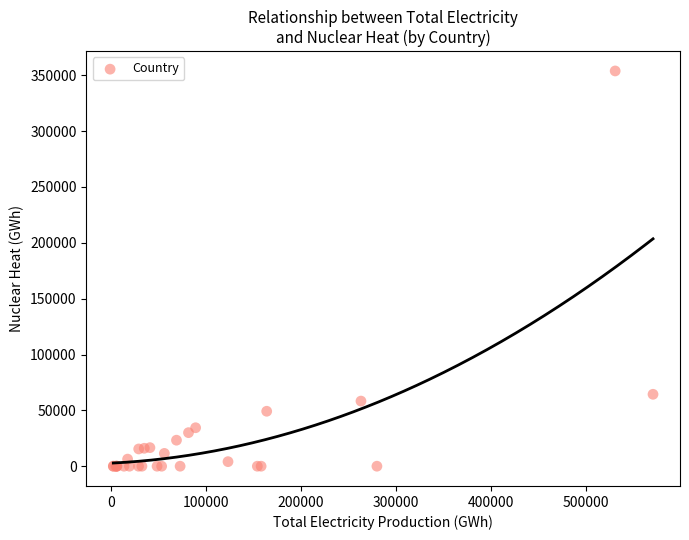

What Y value in the scatter plot is closest to 176916?

64382.0